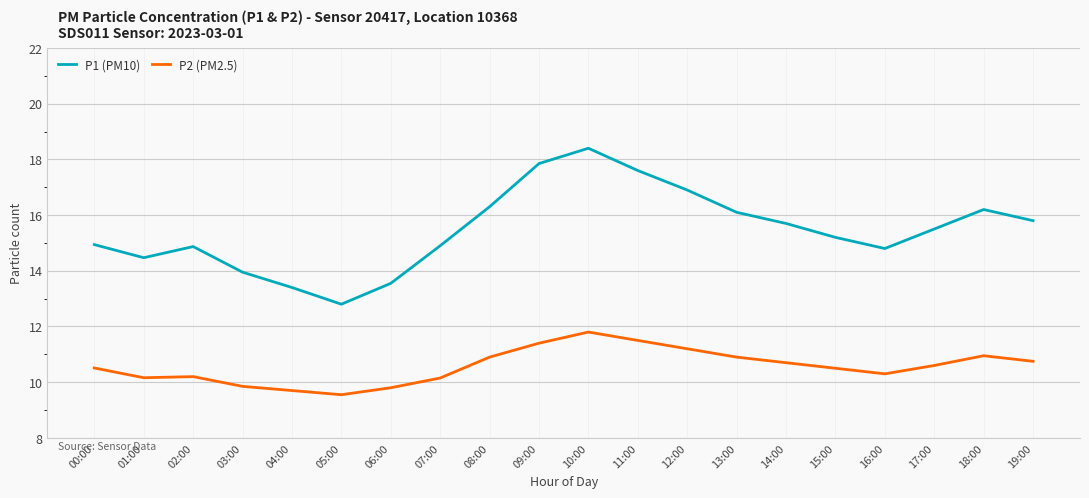

Is it true that P1 (PM10) equals 15.7 at 14:00?

True